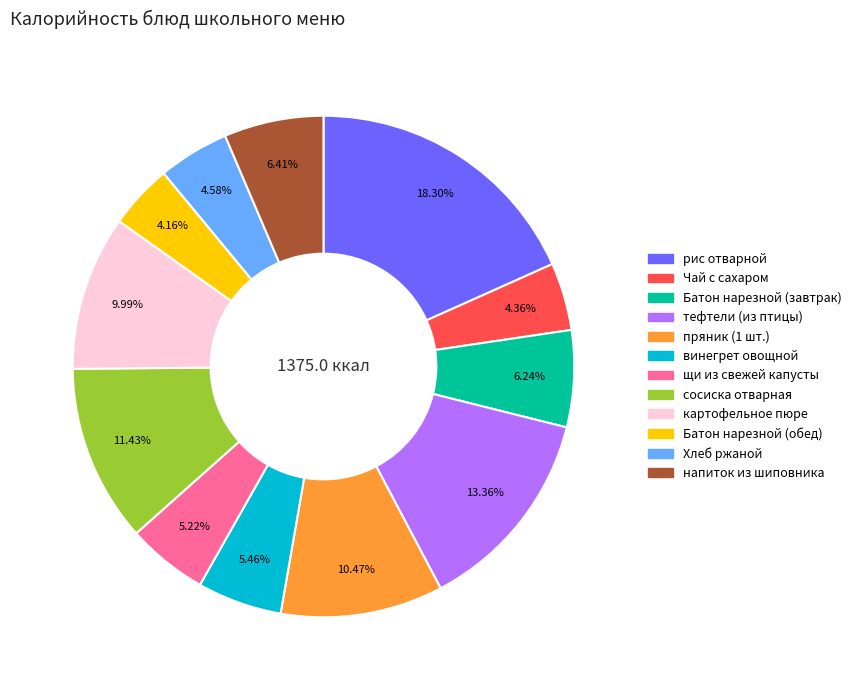

How many slices are in this pie chart?

12